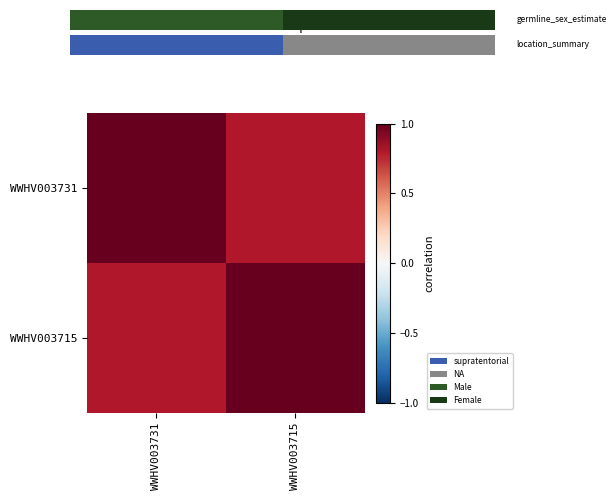

List the labels in order of WWHV003715 value, smallest first.

WWHV003731, WWHV003715